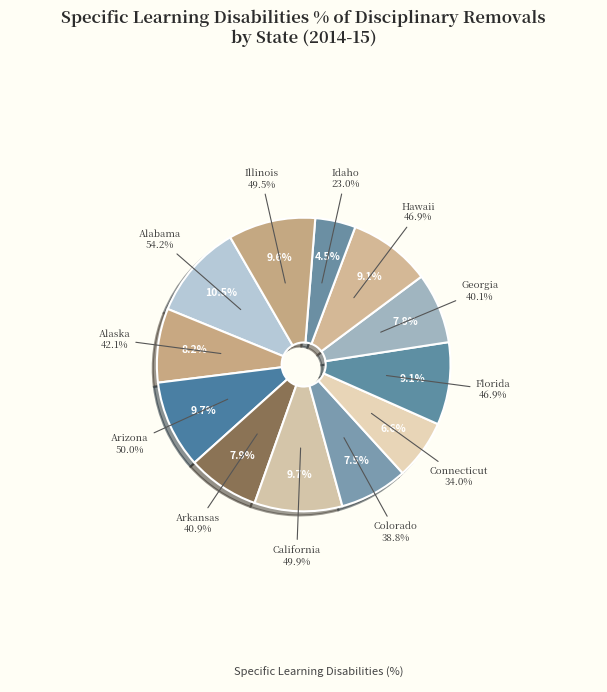

Which category has the smallest portion of the pie?

Idaho